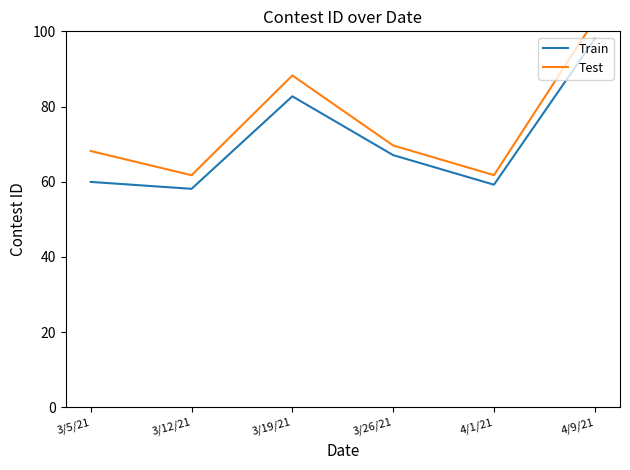

Read the Test value at 3/5/21.

68.2